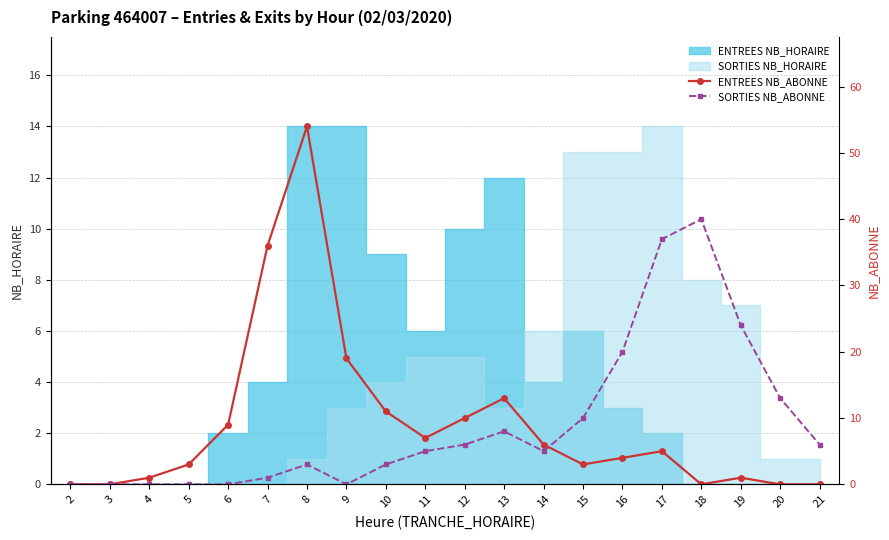

At which category is the sum across all series the highest?

8